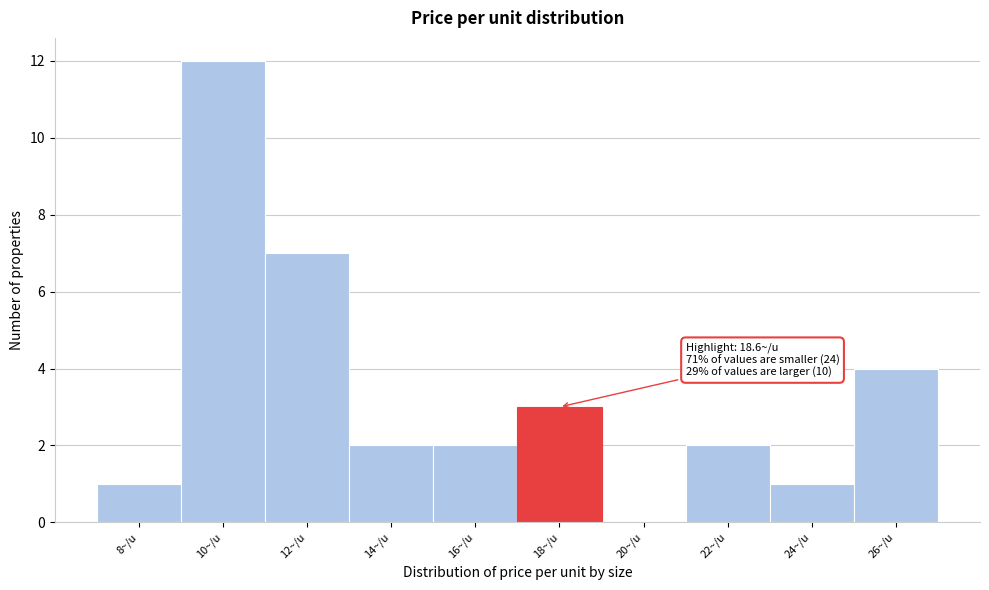

Reading left to right, transcribe all the data shown in this chart.

8~/u=1	10~/u=12	12~/u=7	14~/u=2	16~/u=2	18~/u=3	20~/u=0	22~/u=2	24~/u=1	26~/u=4